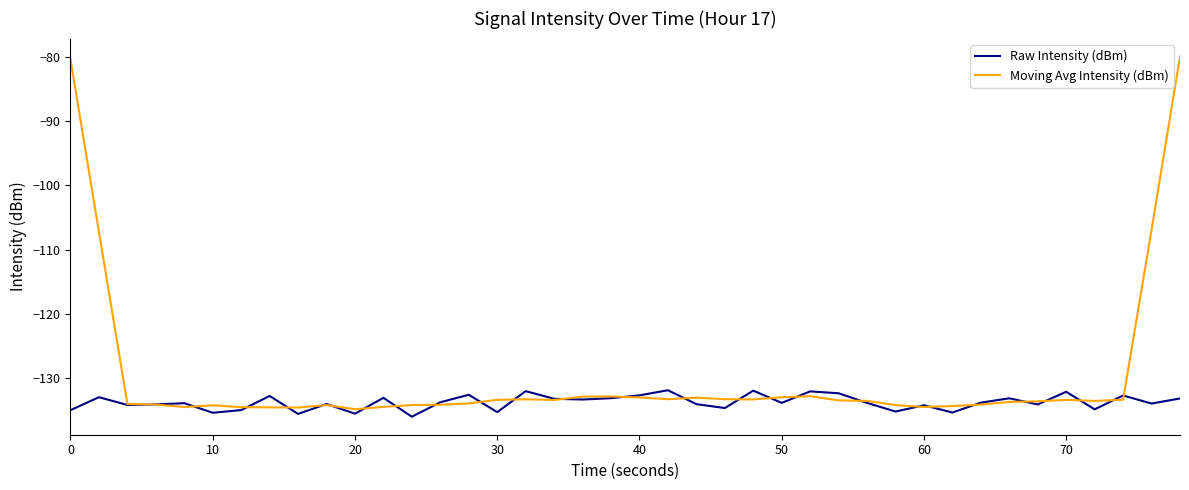

True or false: Raw Intensity (dBm) and Moving Avg Intensity (dBm) intersect in this chart.

True